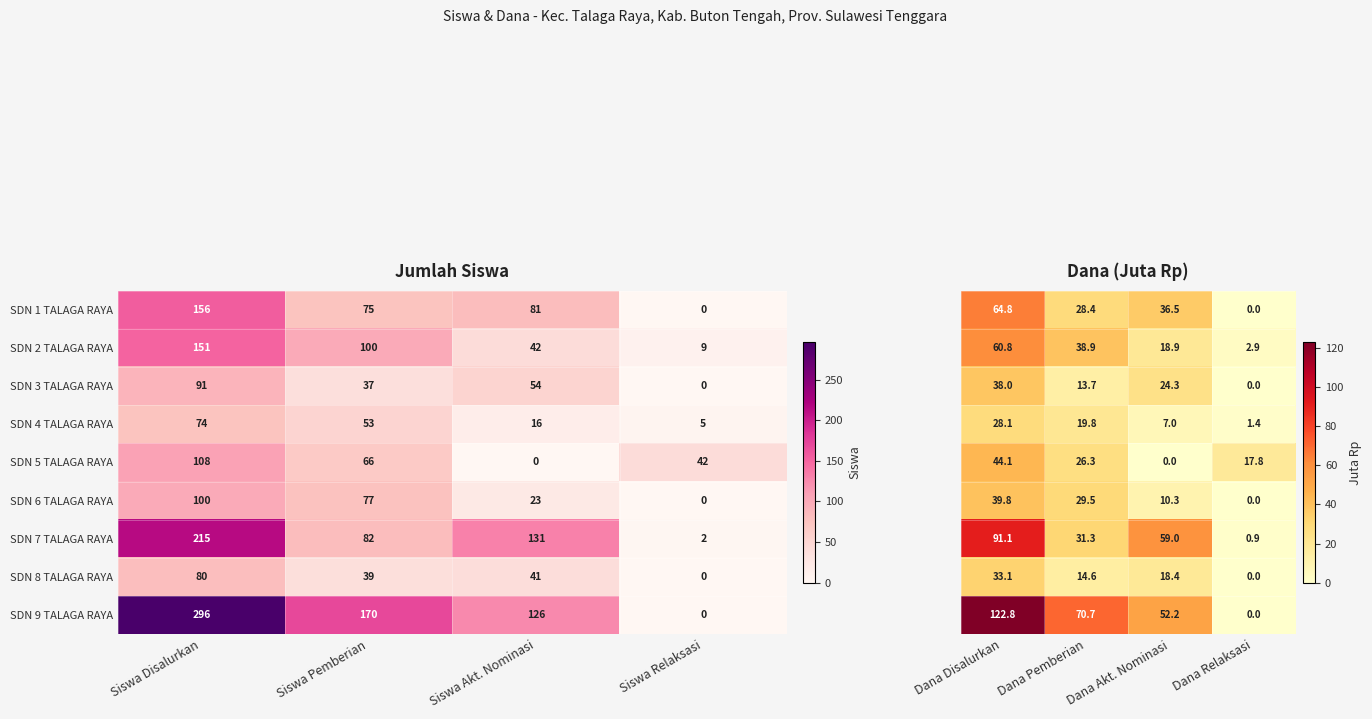

What is the difference between the maximum and minimum values in the SDN 9 TALAGA RAYA series?

296